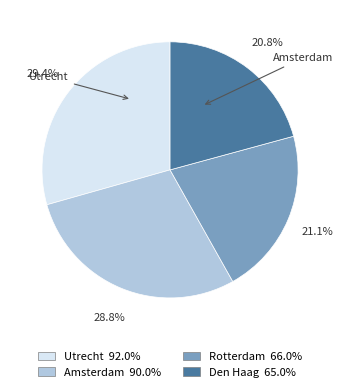

To the nearest percent, what is the combined percentage of Den Haag and Utrecht?

50%